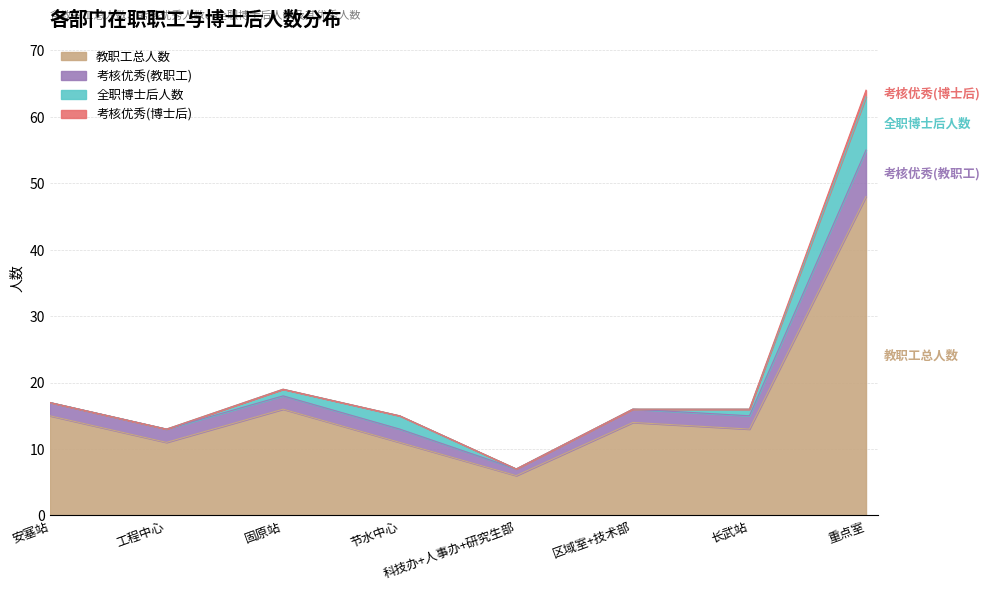

Which has a higher value, 区域室+技术部 or 长武站?

区域室+技术部